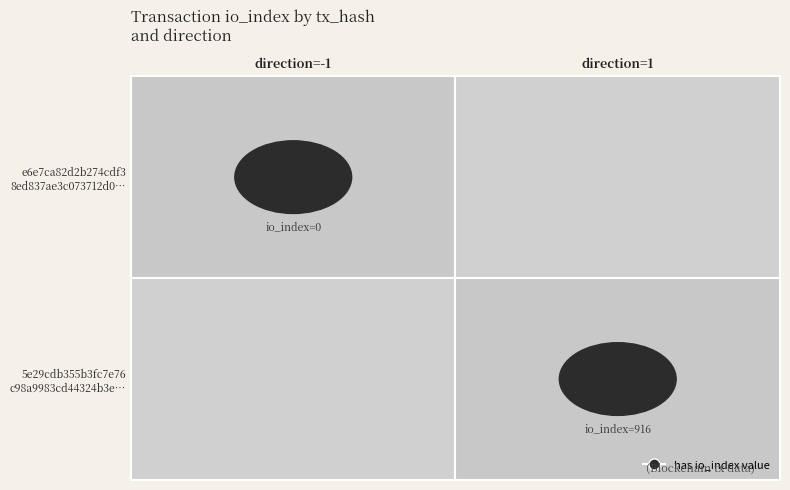

Rank the series by their maximum value, from lowest to highest.

e6e7ca82d2b274cdf38ed837ae3c073712d0a68, 5e29cdb355b3fc7e76c98a9983cd44324b3efdd